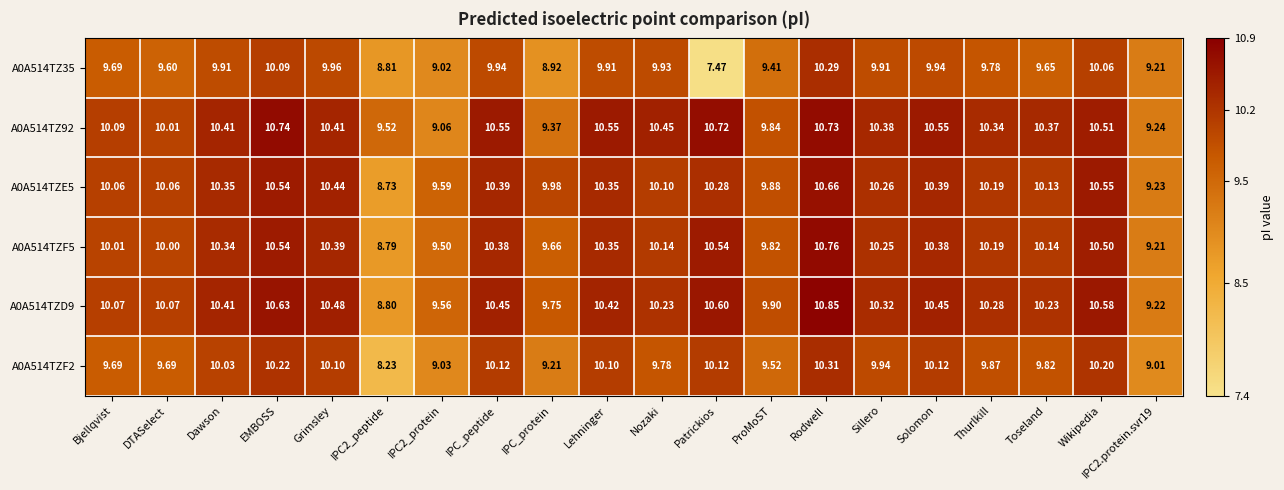

At which category does the chart reach its minimum across all series?

Patrickios